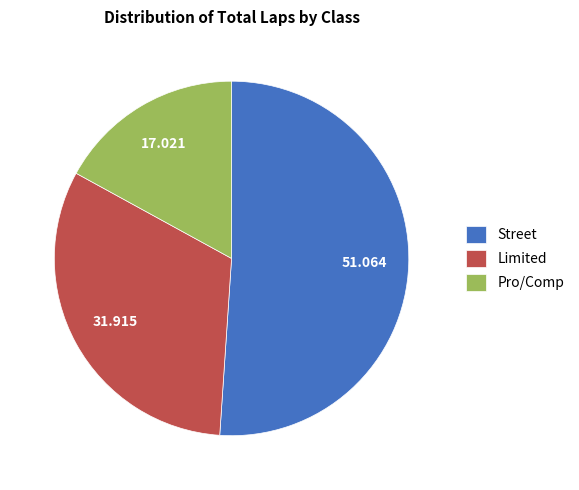

How many segments does this pie chart have?

3